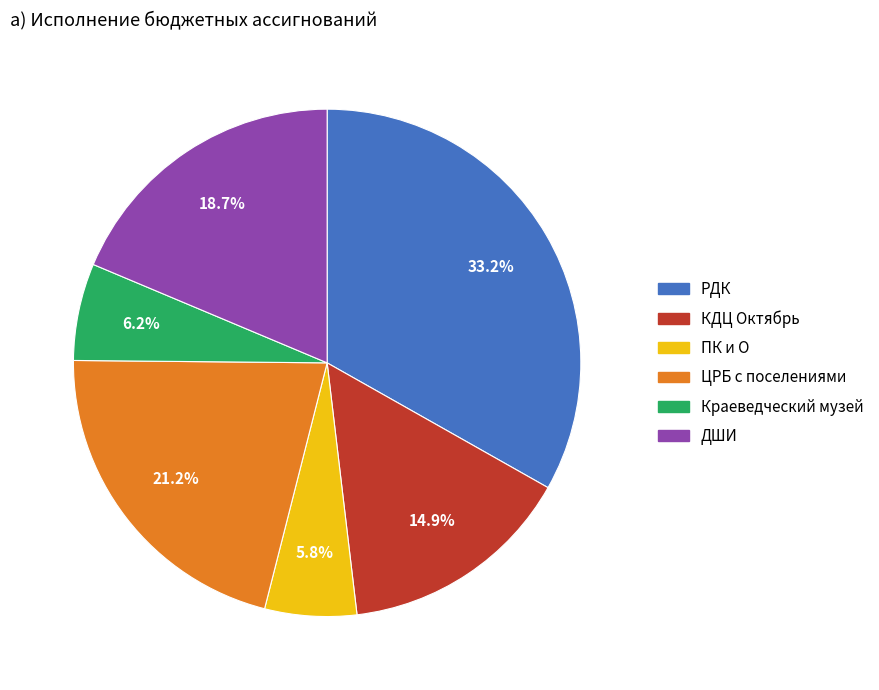

To the nearest percent, what percentage of the pie is КДЦ Октябрь?

15%